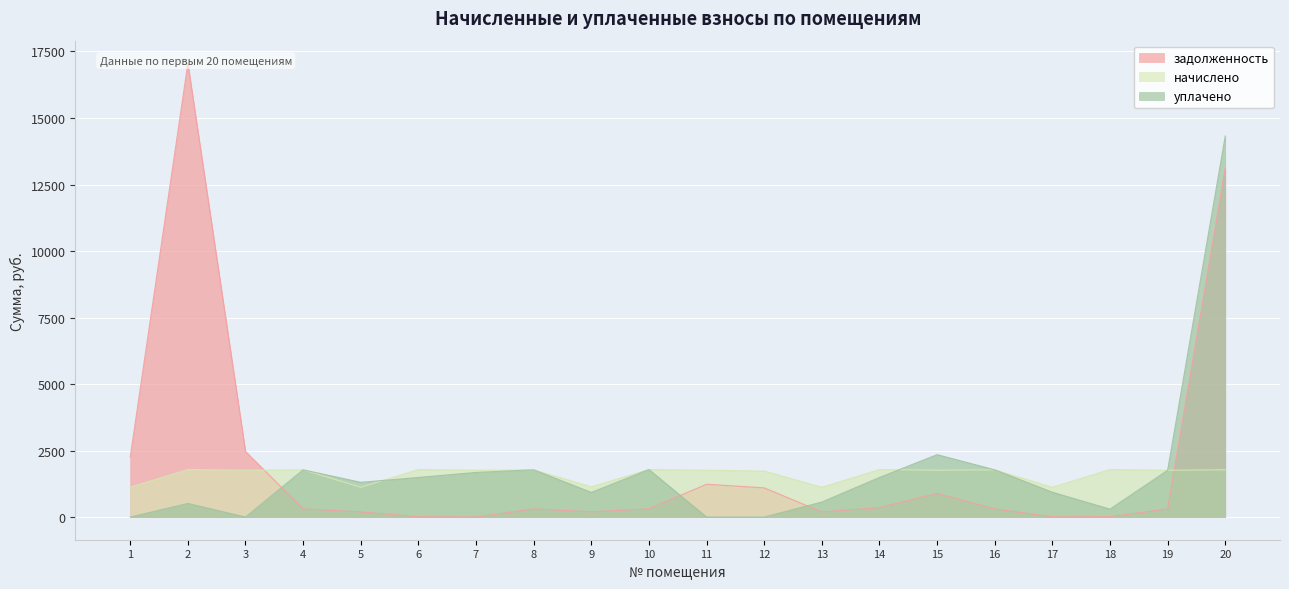

What are all the series names shown in the legend?

задолженность, начислено, уплачено